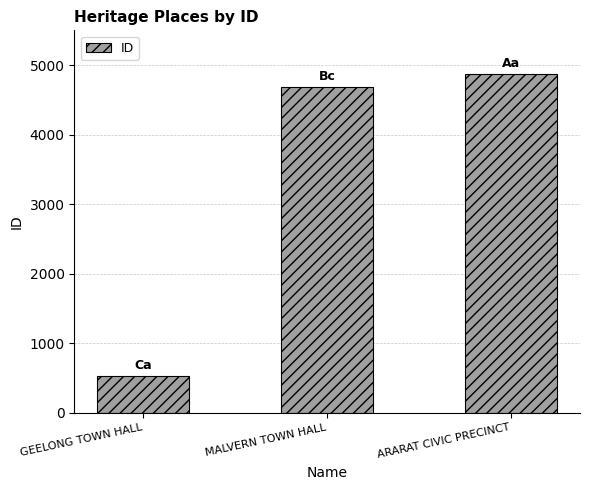

Reading right to left, what are all the values shown in this chart?

4867	4679	525